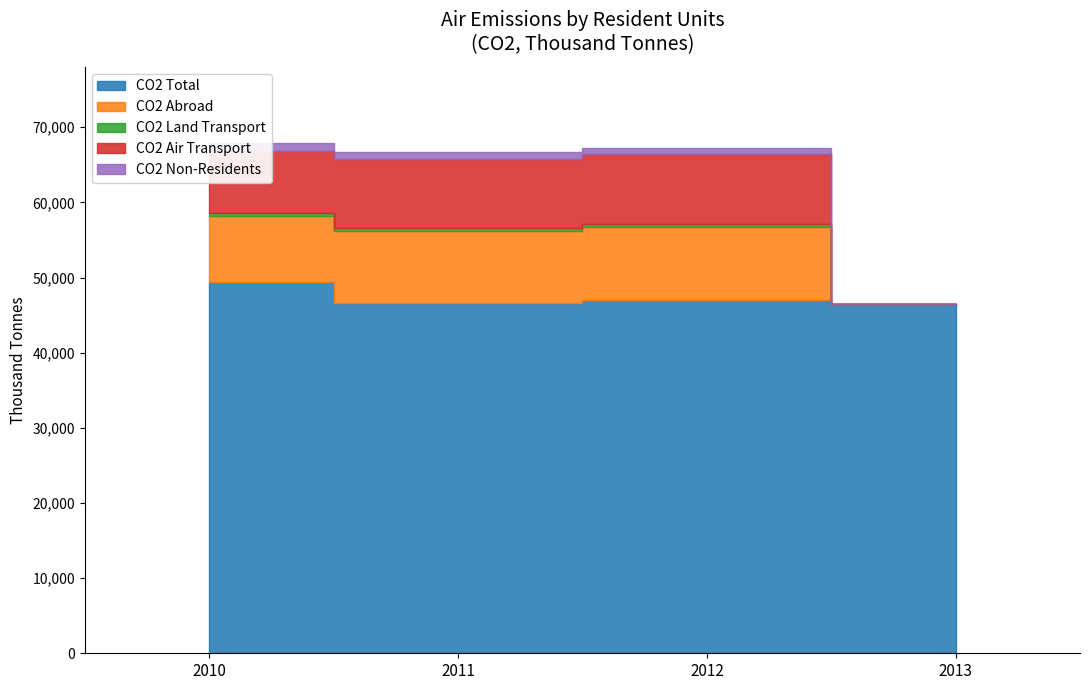

True or false: CO2 Air Transport and CO2 Non-Residents cross at least once.

False